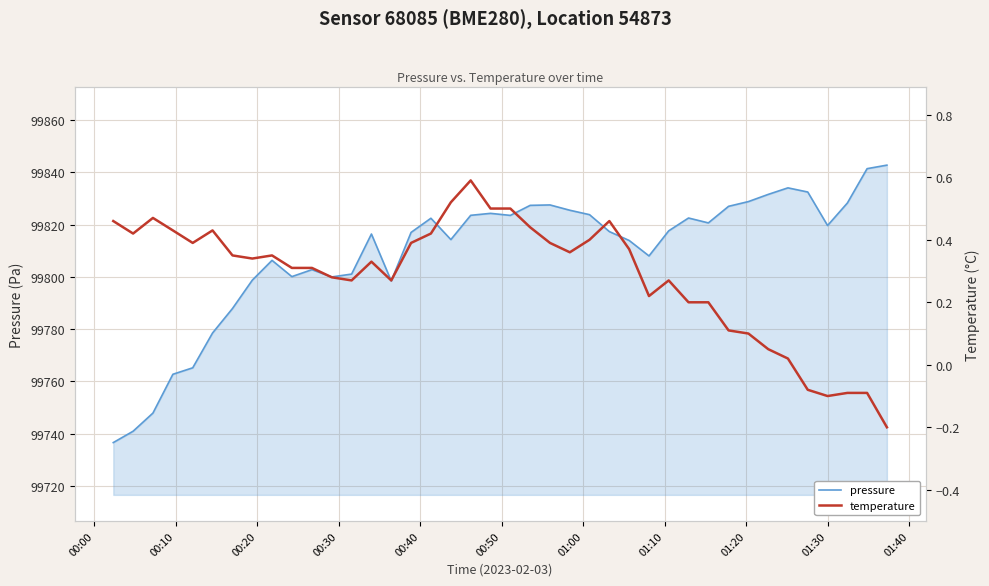

How many lines are shown in the chart?

2